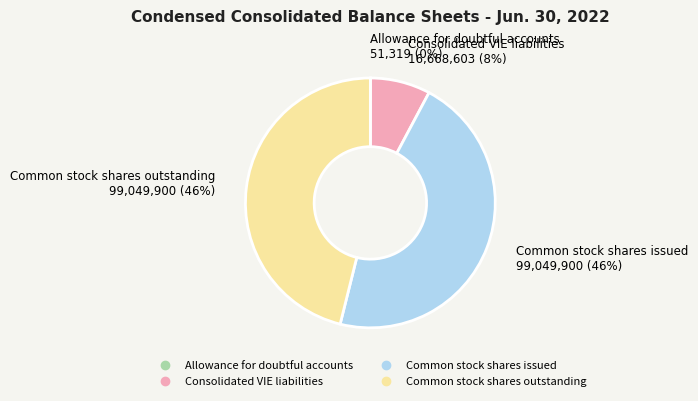

Is there any slice that represents more than half of the pie?

No